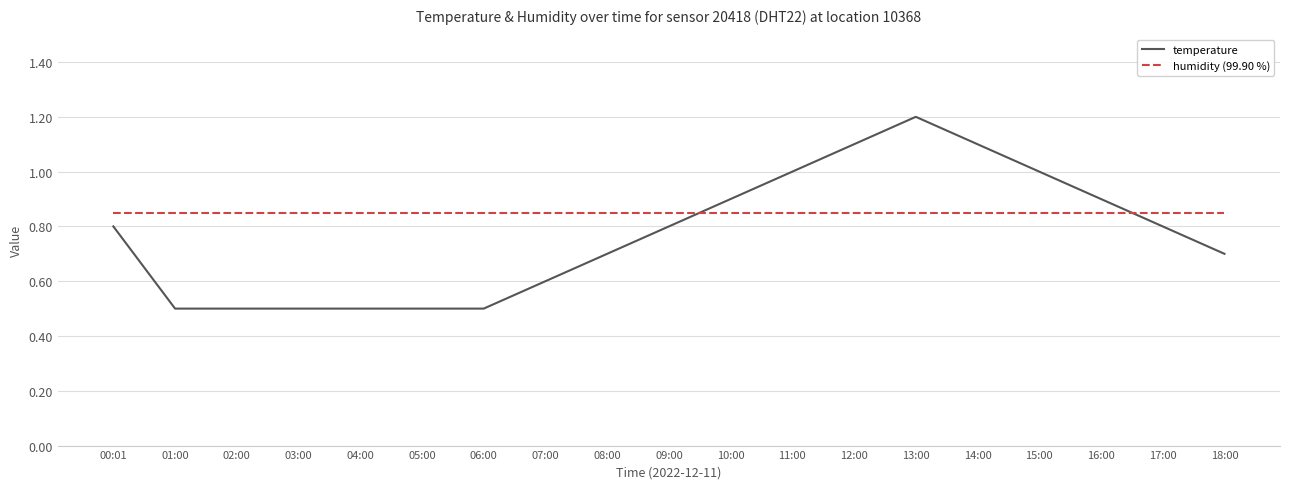

Which series ends up on top after the final intersection of temperature and humidity (99.90 %)?

humidity (99.90 %)